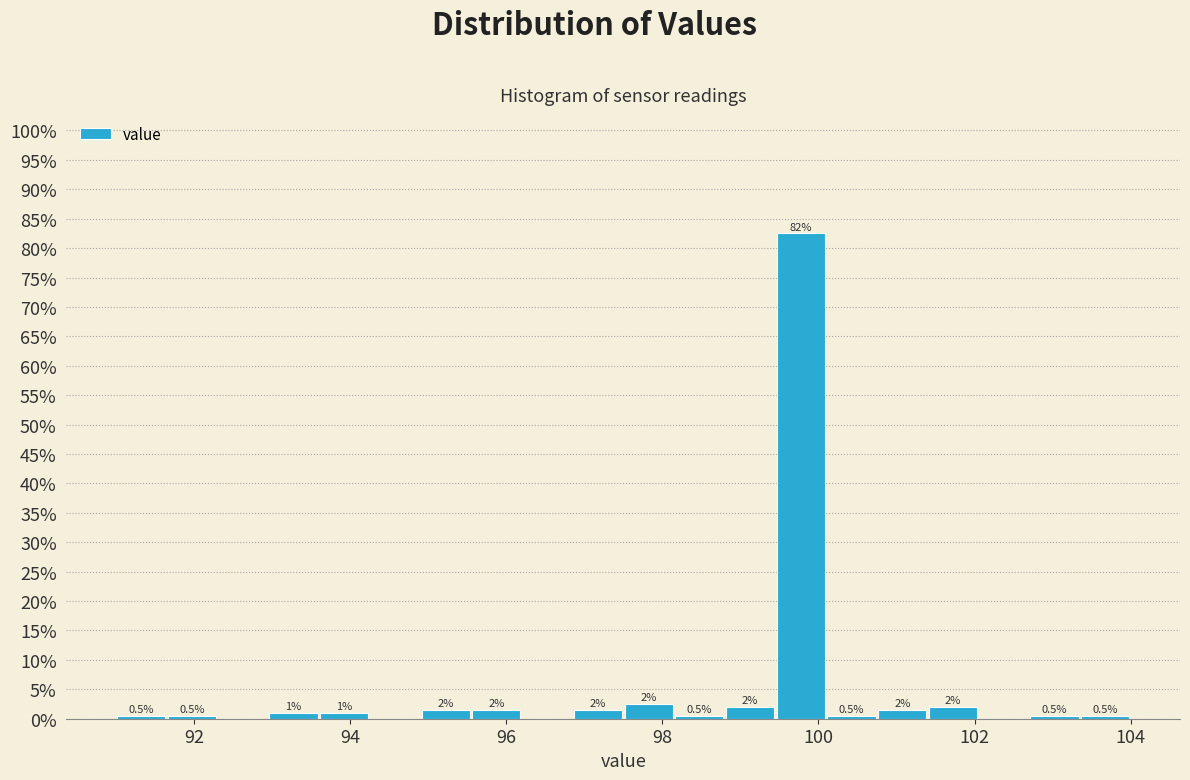

Around what value on the x-axis is the tallest bar? Give the approximate position of its centre, as read against the axis.

99.8